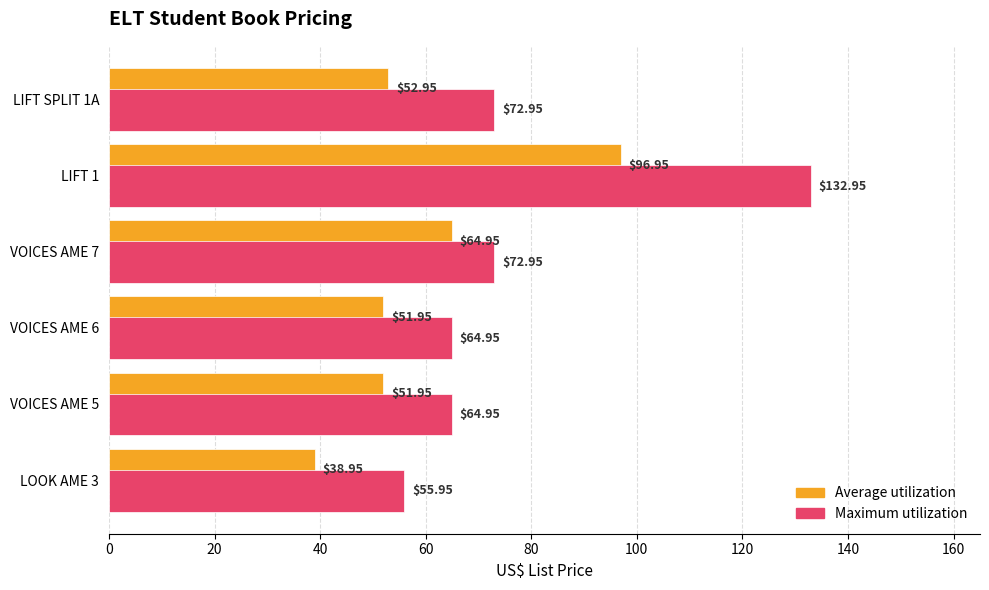

What is the difference between the highest and lowest values at VOICES AME 6?

13.0